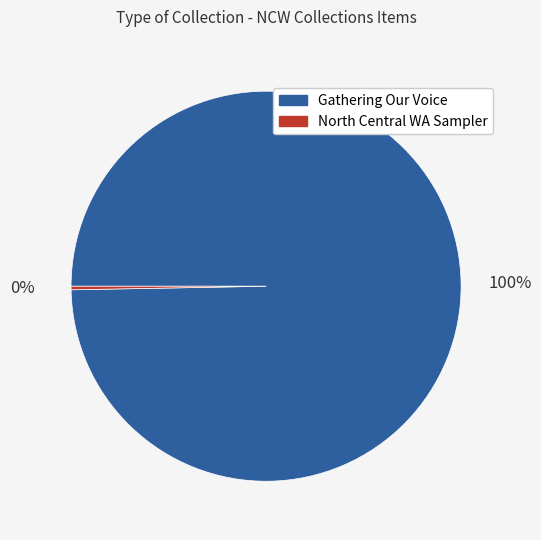

Does any single category account for the majority?

Yes